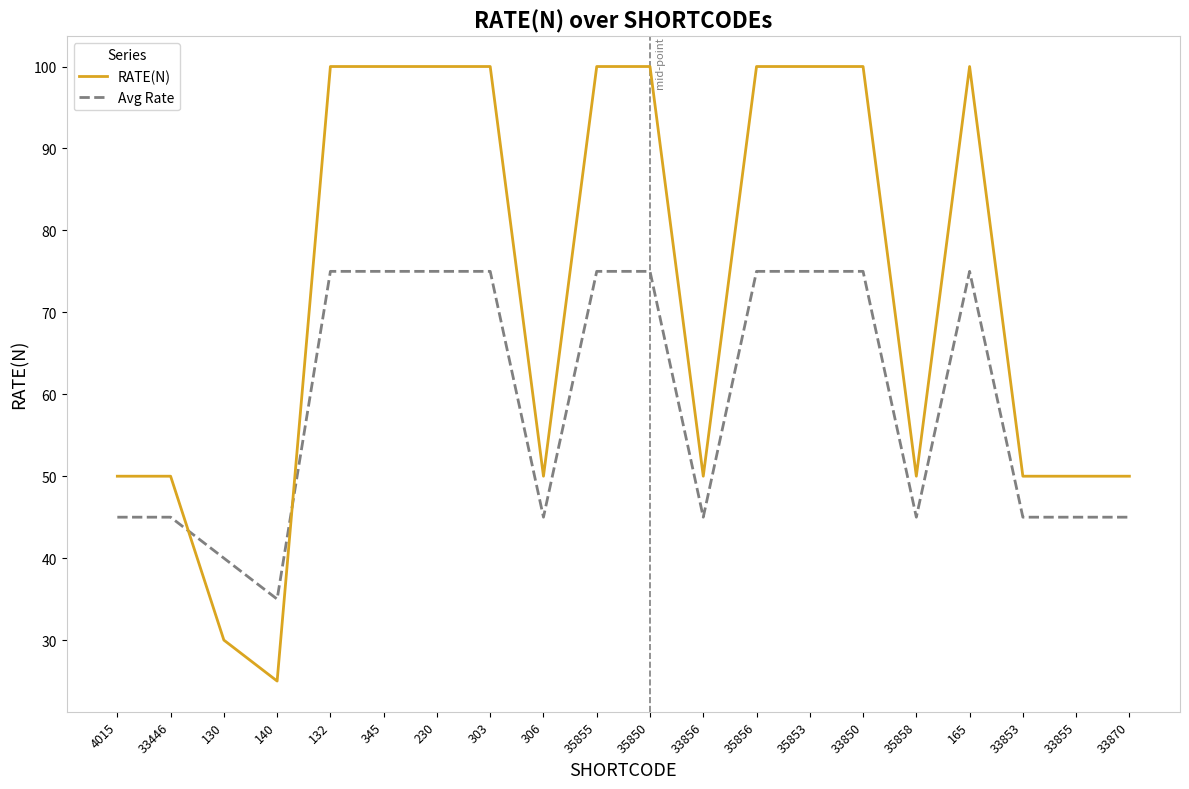

True or false: Avg Rate and RATE(N) intersect in this chart.

True